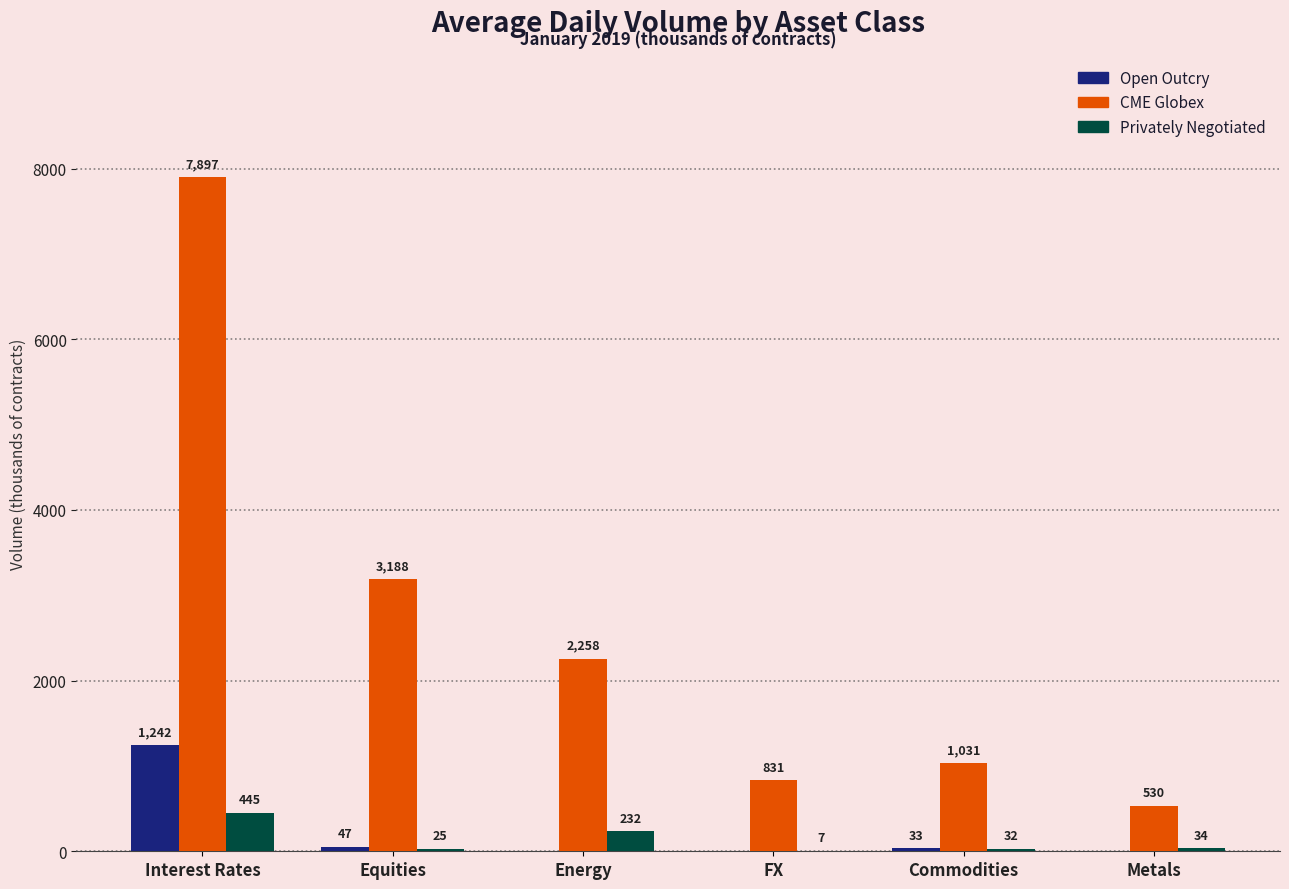

Reading left to right, extract all data points from this chart.

Open Outcry: Interest Rates=1242	Equities=47	Energy=0	FX=0	Commodities=33	Metals=0
CME Globex: Interest Rates=7897	Equities=3188	Energy=2258	FX=831	Commodities=1031	Metals=530
Privately Negotiated: Interest Rates=445	Equities=25	Energy=232	FX=7	Commodities=32	Metals=34